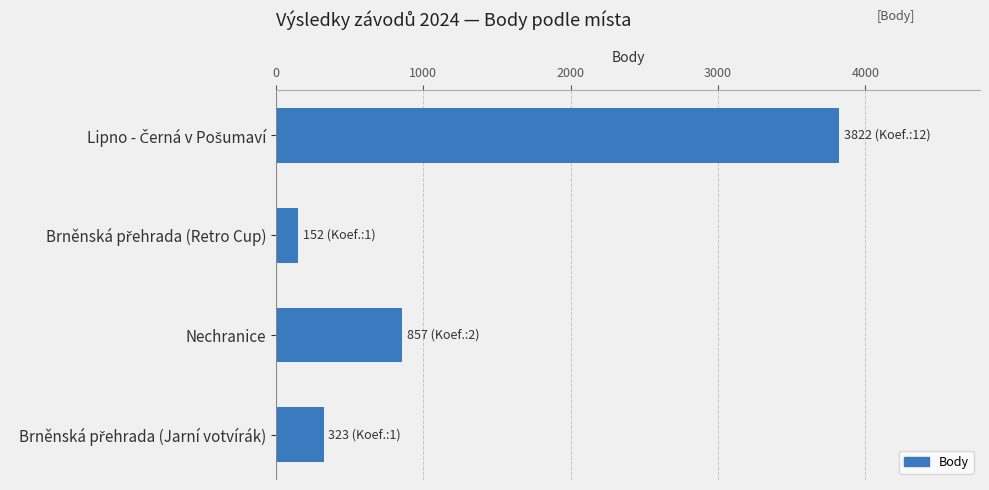

What is the greatest value displayed?

3822